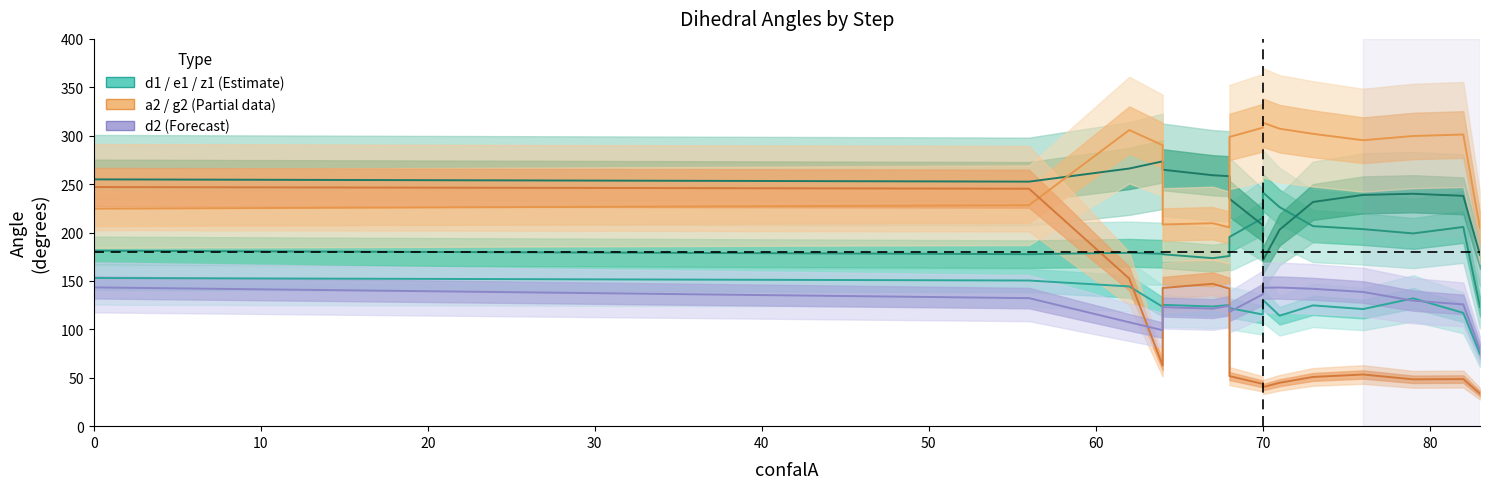

Is this an area chart (filled region under the line)?

No